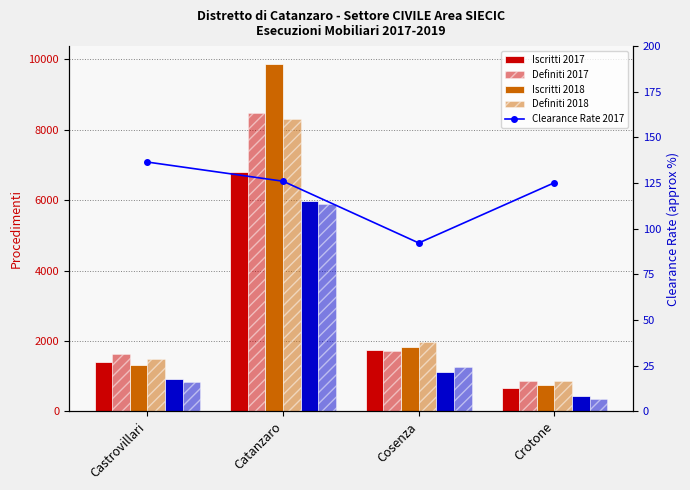

Reading right to left, list all the values displayed in this chart.

Iscritti 2017: Crotone=652	Cosenza=1745	Catanzaro=6814	Castrovillari=1398
Definiti 2017: Crotone=852	Cosenza=1718	Catanzaro=8486	Castrovillari=1618
Iscritti 2018: Crotone=752	Cosenza=1832	Catanzaro=9883	Castrovillari=1319
Definiti 2018: Crotone=848	Cosenza=1983	Catanzaro=8306	Castrovillari=1476
Iscritti I sem 2019: Crotone=431	Cosenza=1111	Catanzaro=5972	Castrovillari=931
Definiti I sem 2019: Crotone=351	Cosenza=1269	Catanzaro=5879	Castrovillari=840